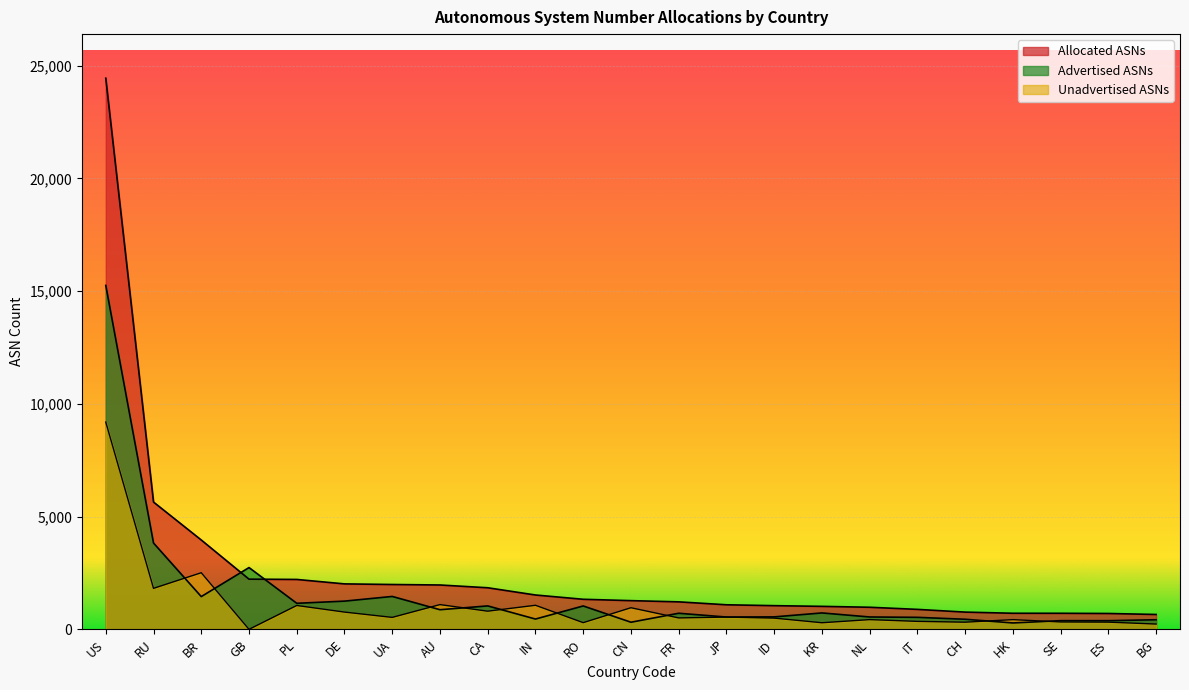

How many values in the Unadvertised ASNs series are below 506?

11